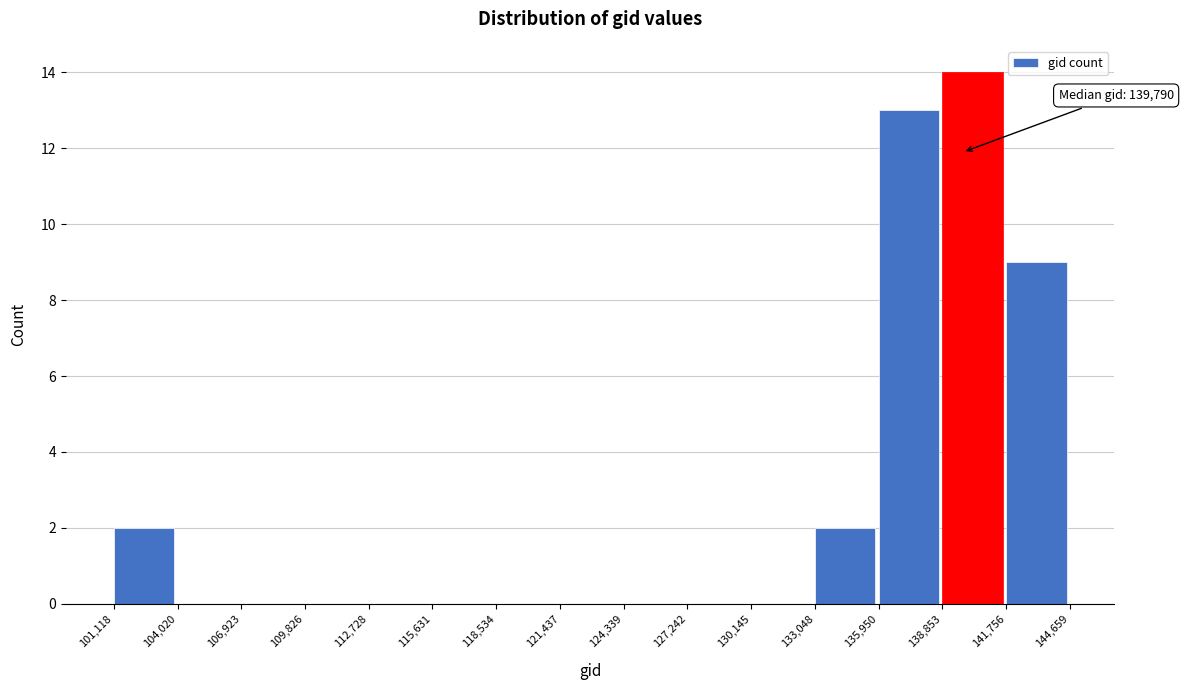

Which range on the x-axis has the tallest bar?

138,853 to 141,756